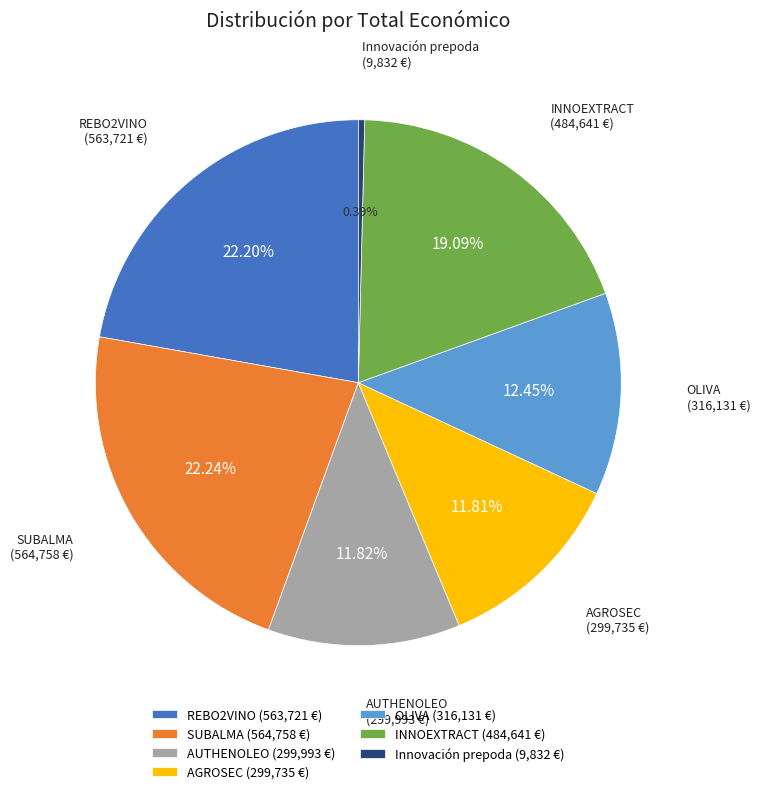

To the nearest percent, what percentage of the pie is AGROSEC?

12%